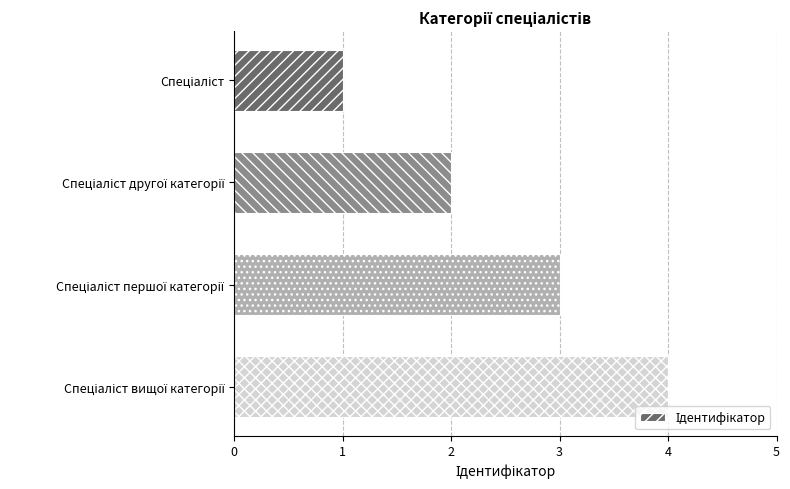

What is the maximum value shown in the chart?

4